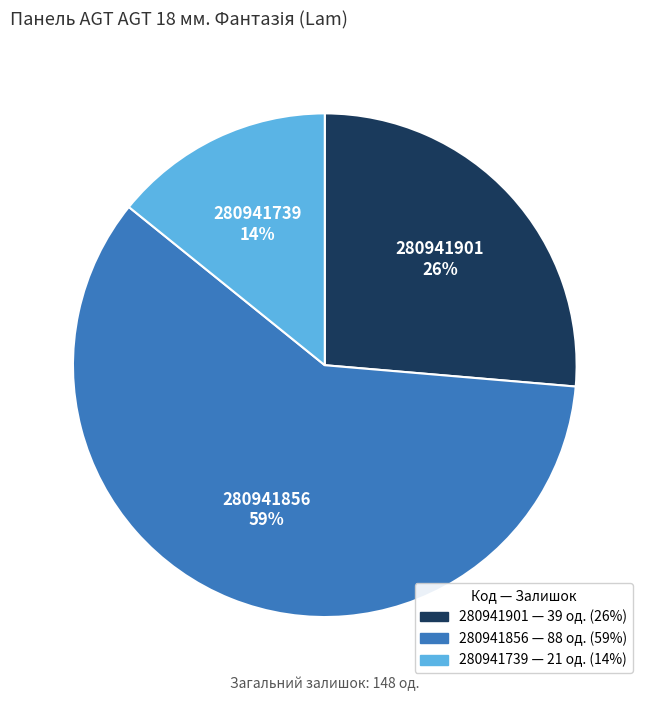

To the nearest percent, what is the difference between the 280941901 and 280941739 slice percentages?

12%